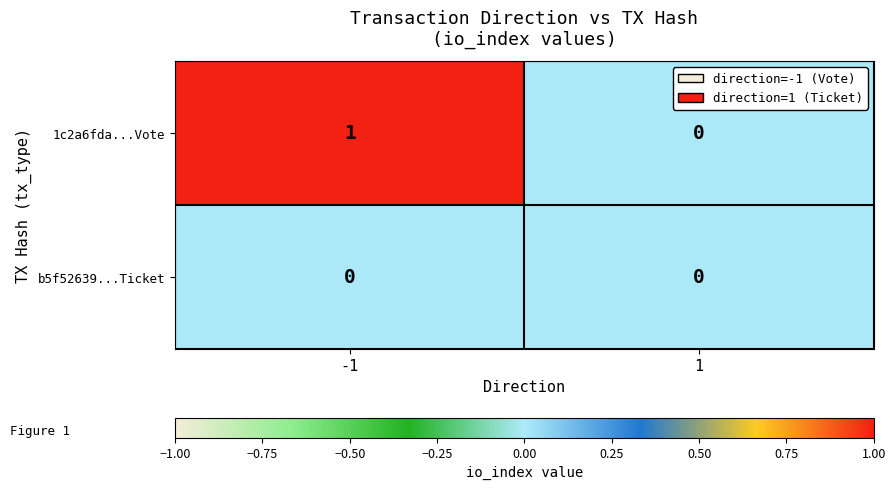

At which category is the sum across all series the highest?

-1